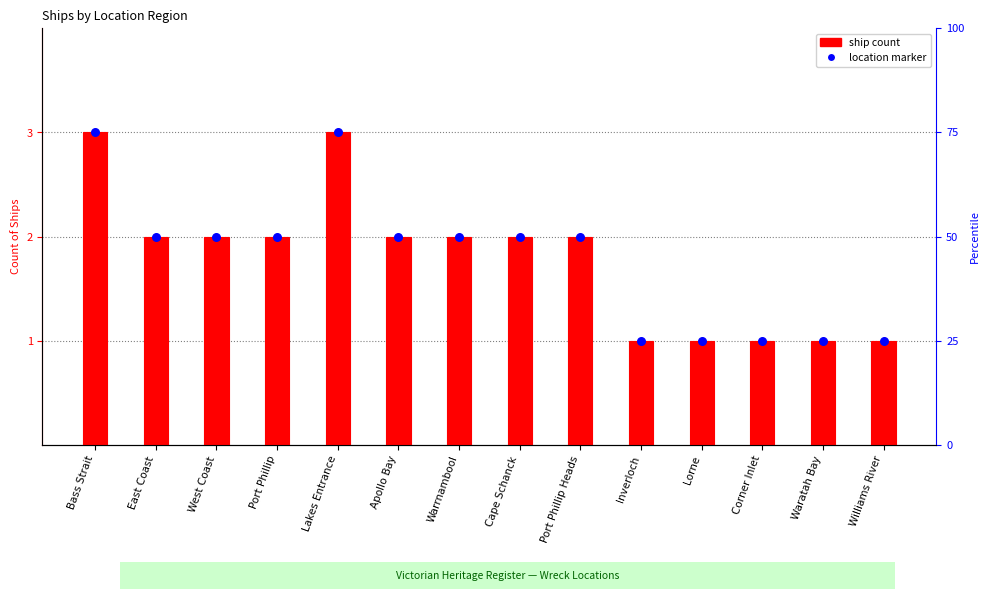

Which series contains the lowest Y value?

ship count